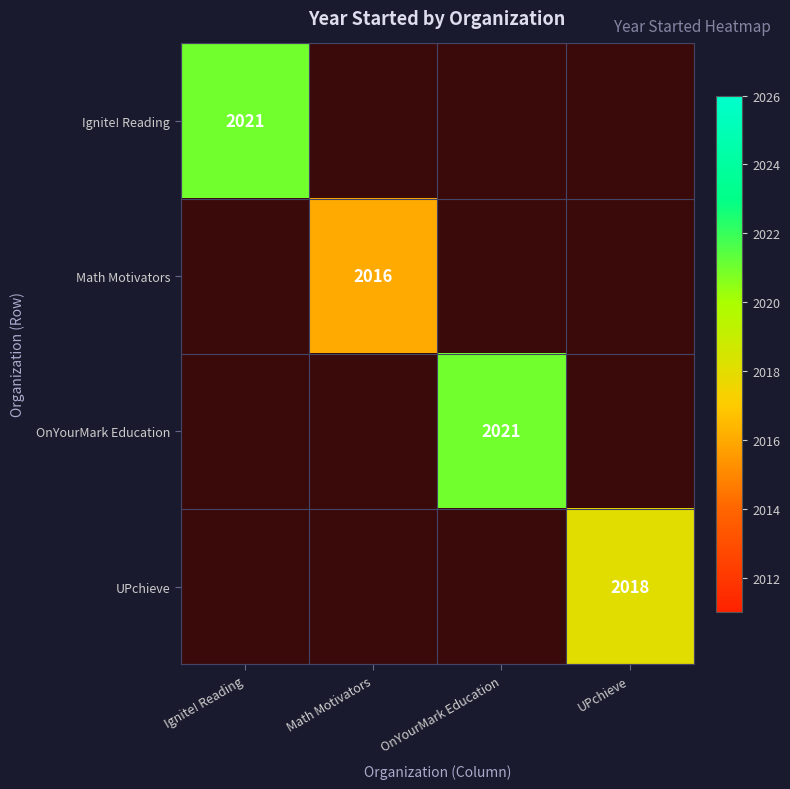

True or false: UPchieve has a value of 2018 at UPchieve.

True